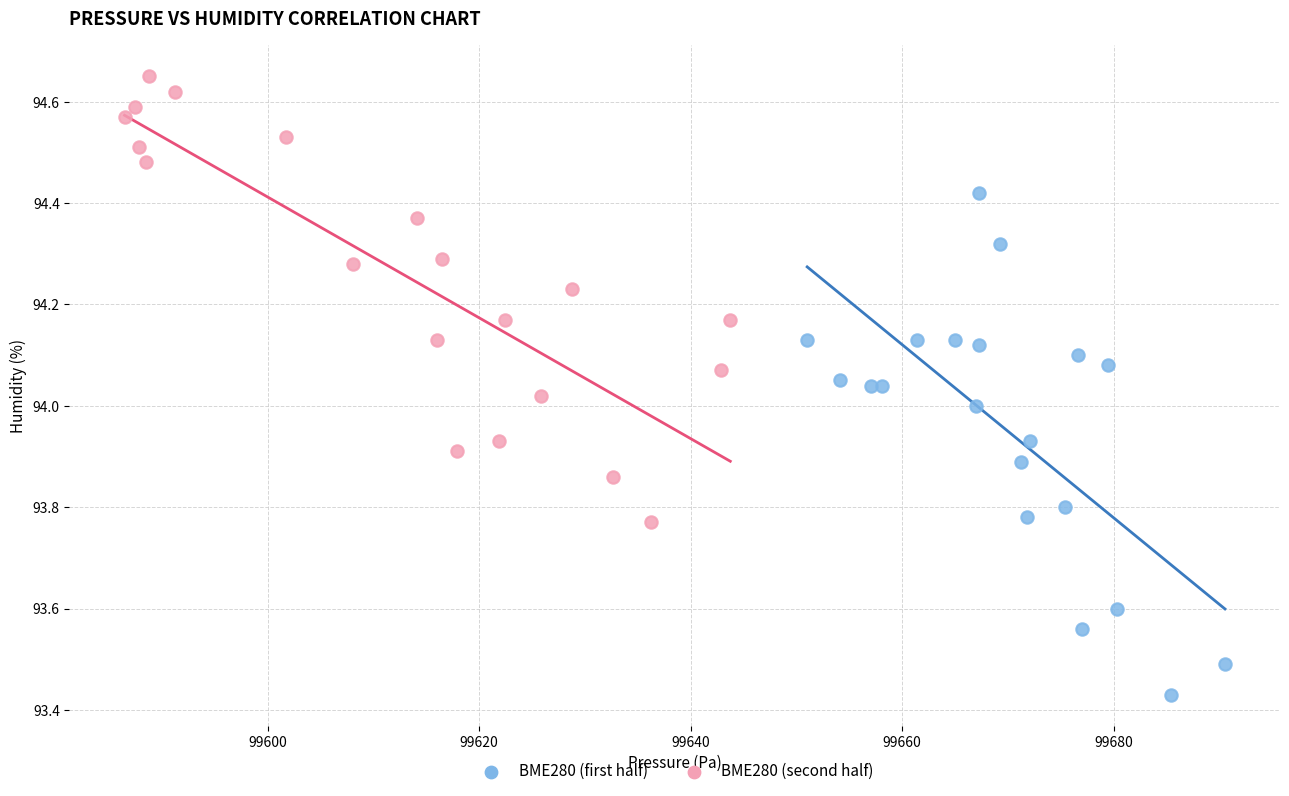

Which series has the largest Y range (max minus min)?

BME280 (first half)